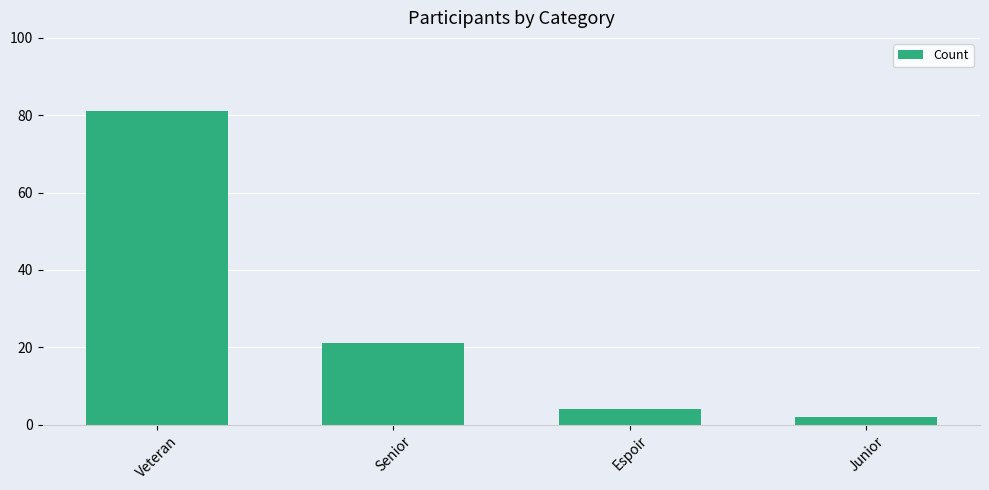

What is the change in value from Veteran to Junior?

-79